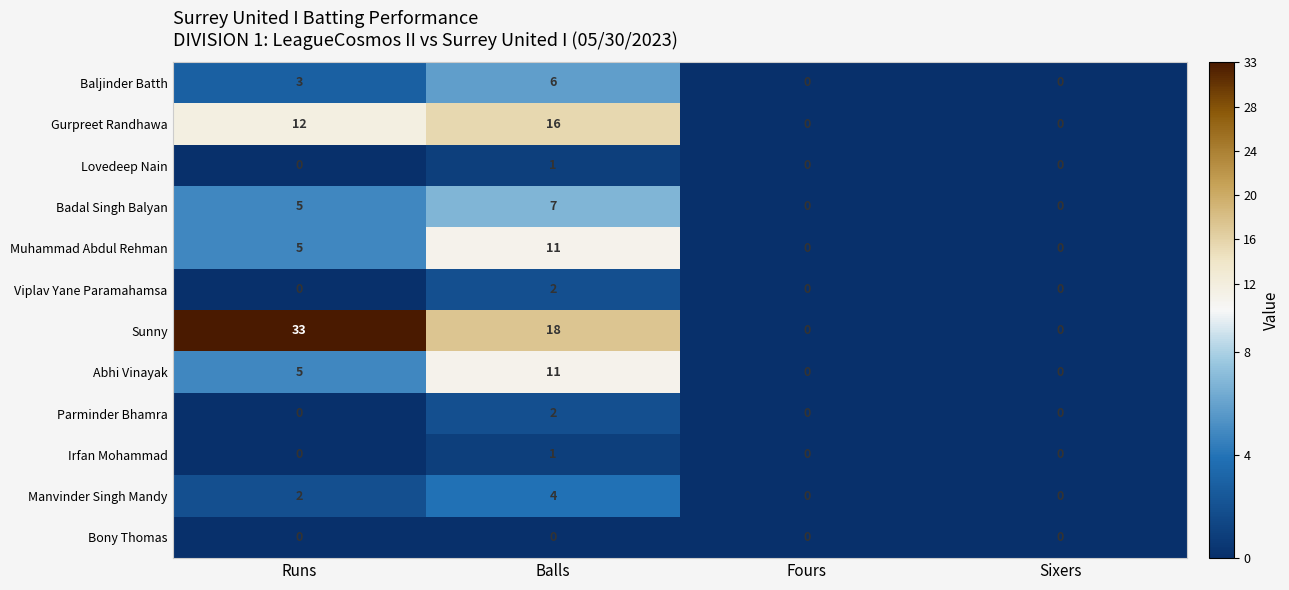

What is the greatest value displayed?

33